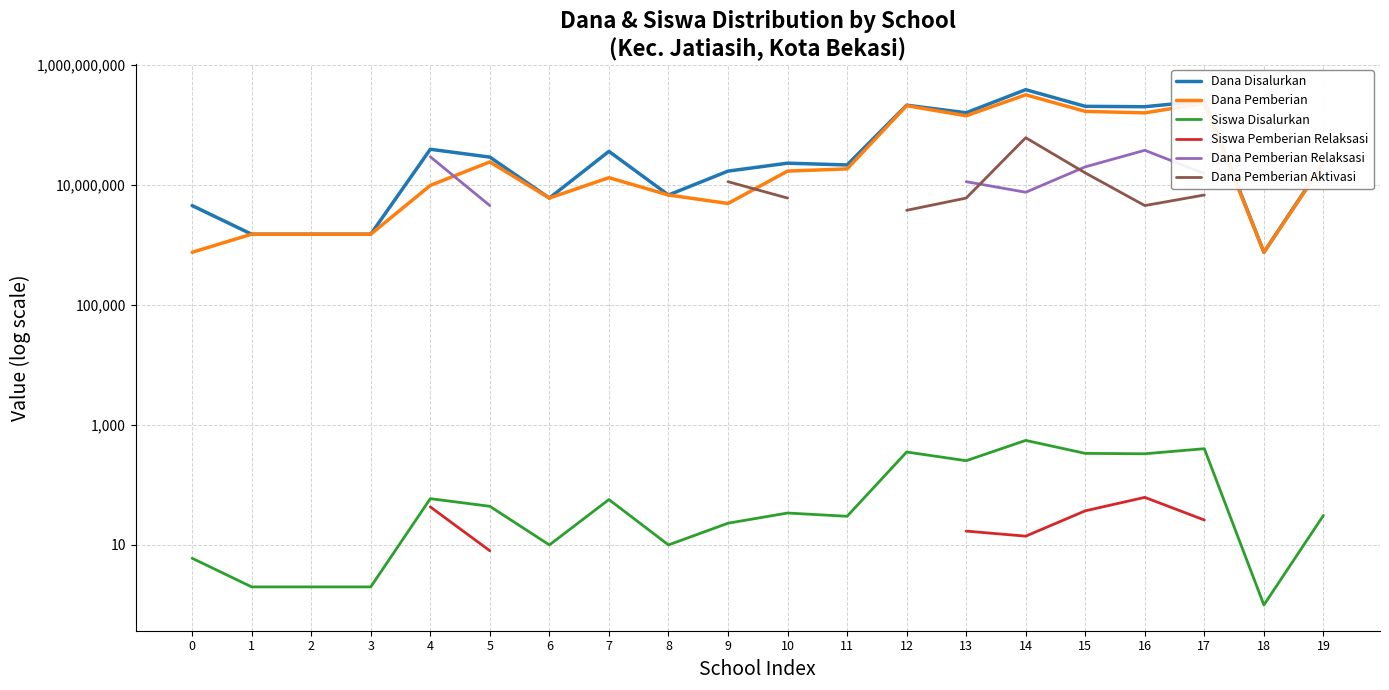

True or false: Dana Disalurkan and Dana Pemberian Relaksasi cross at least once.

False